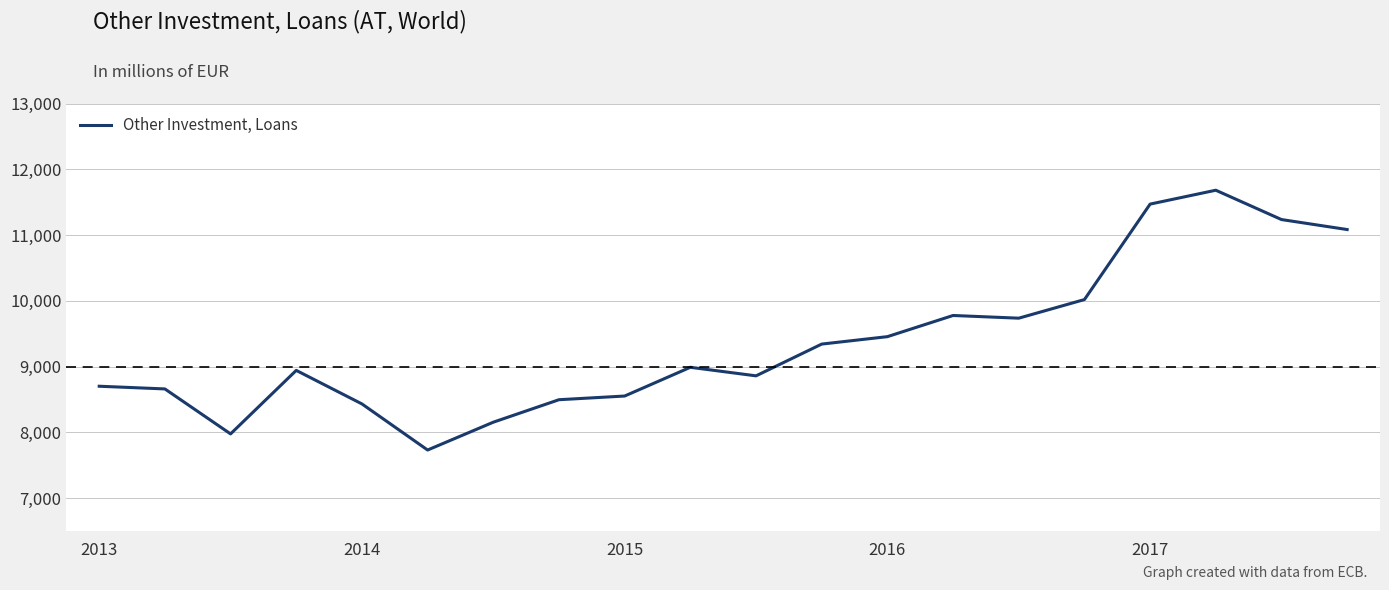

What is the smallest value displayed?

7730